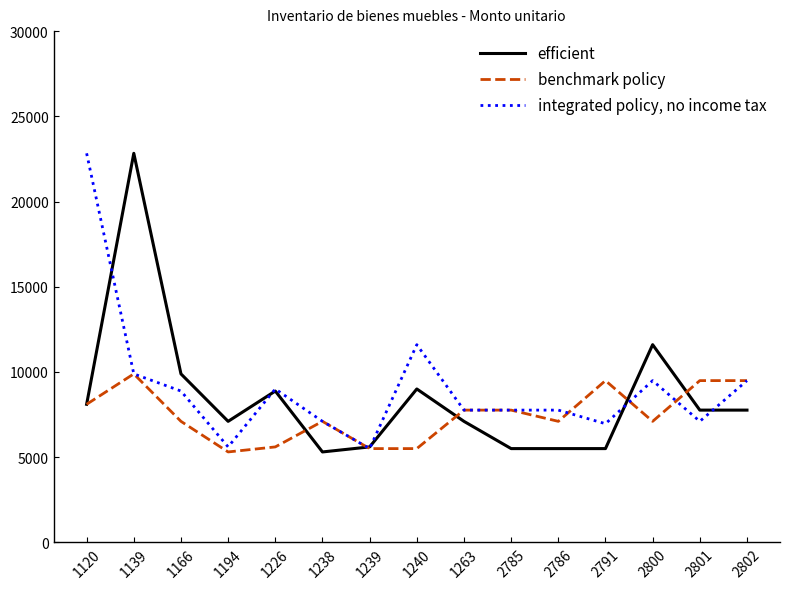

Between 1238 and 1240, which series saw the biggest shift?

integrated policy, no income tax